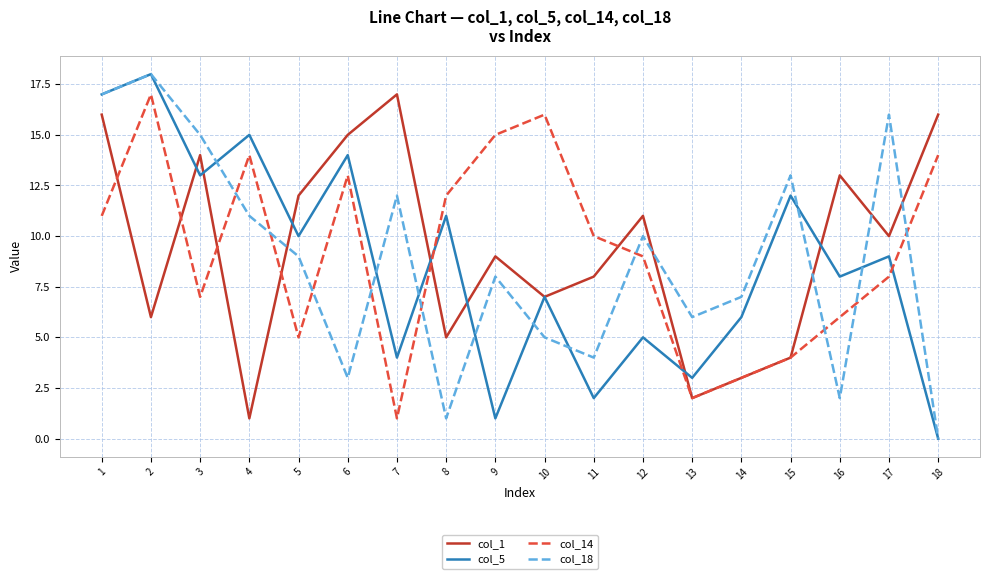

At 5, list the series in order from smallest to largest.

col_14, col_18, col_5, col_1